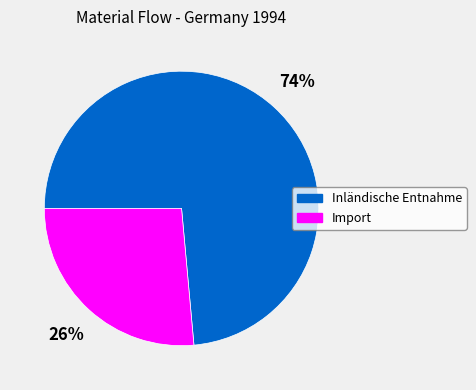

To the nearest percent, what is the average slice percentage?

50%